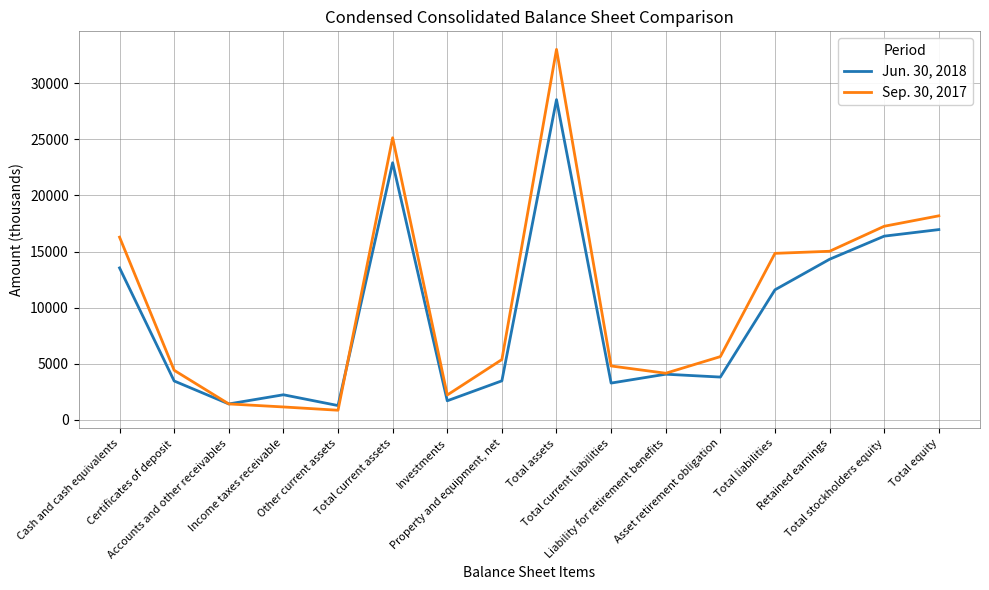

Rank the series by their average value, from lowest to highest.

Jun. 30, 2018, Sep. 30, 2017